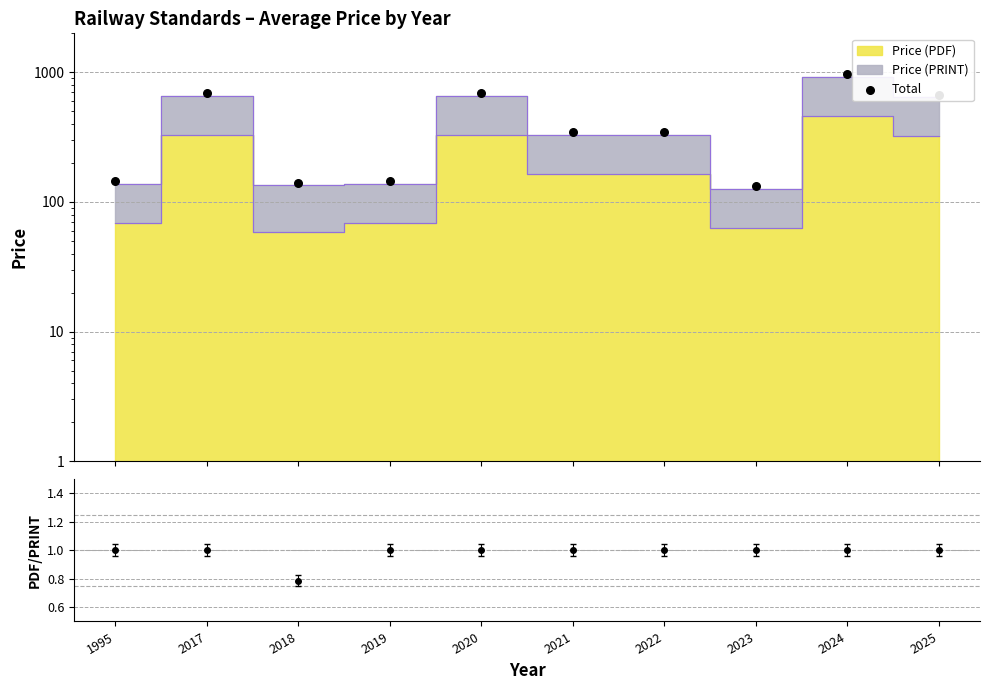

What is the change in value from 2022 to 2024?

+625.8